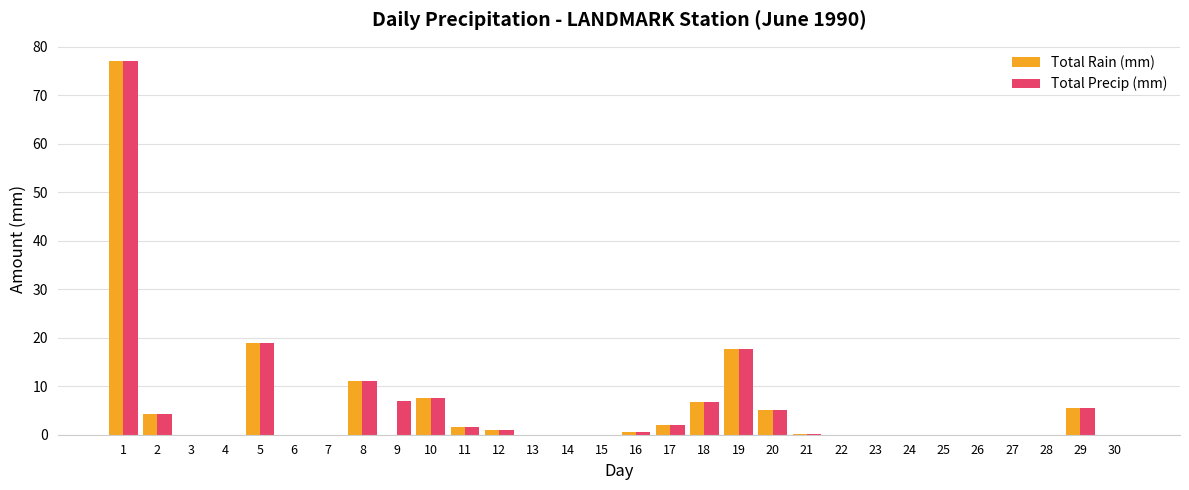

What is the sum of all Total Precip (mm) values?

166.4